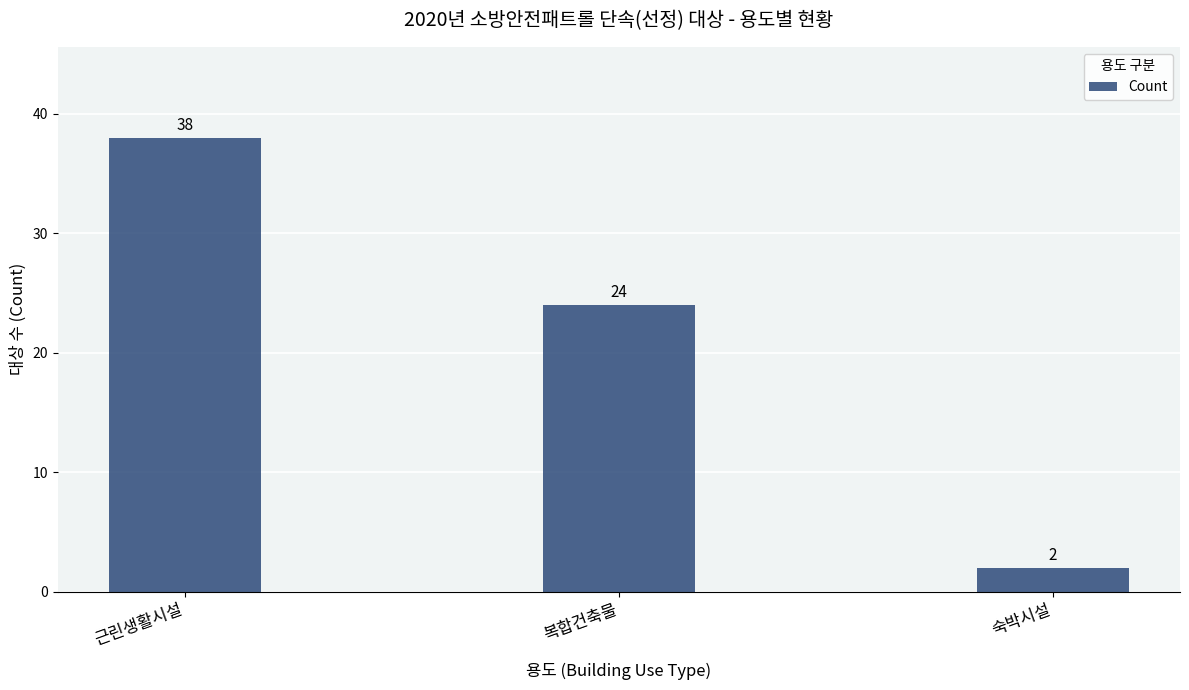

What position from the left is 복합건축물?

2